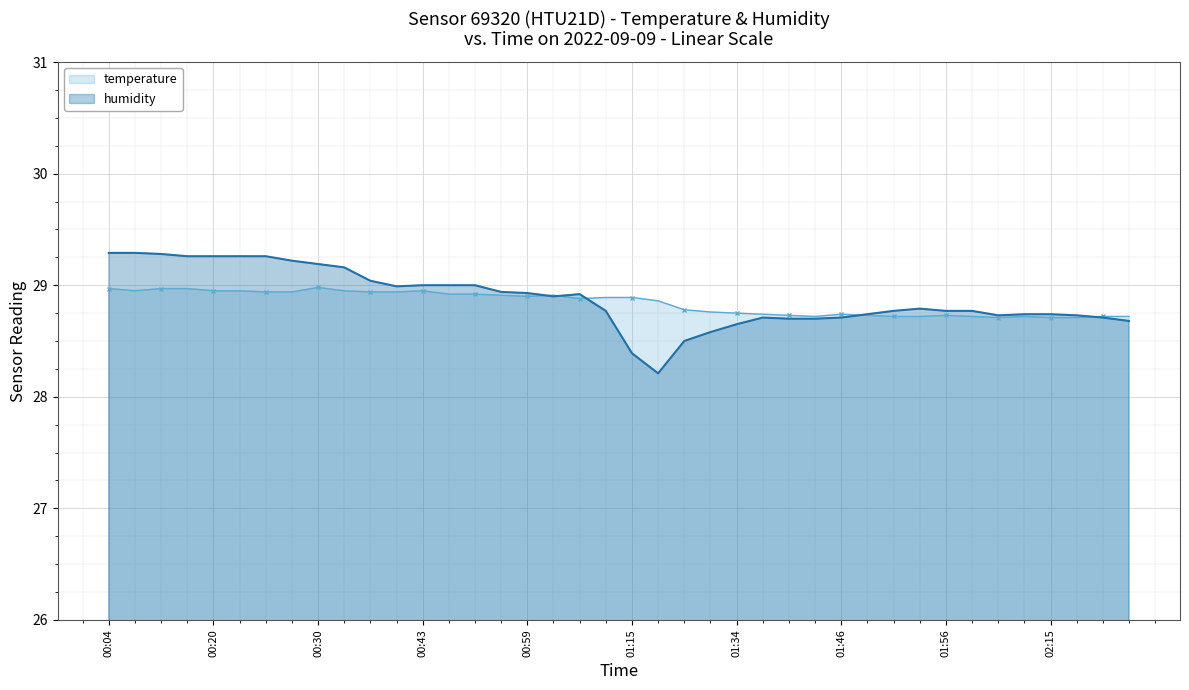

After their last crossing, which series has the higher values: temperature or humidity?

temperature